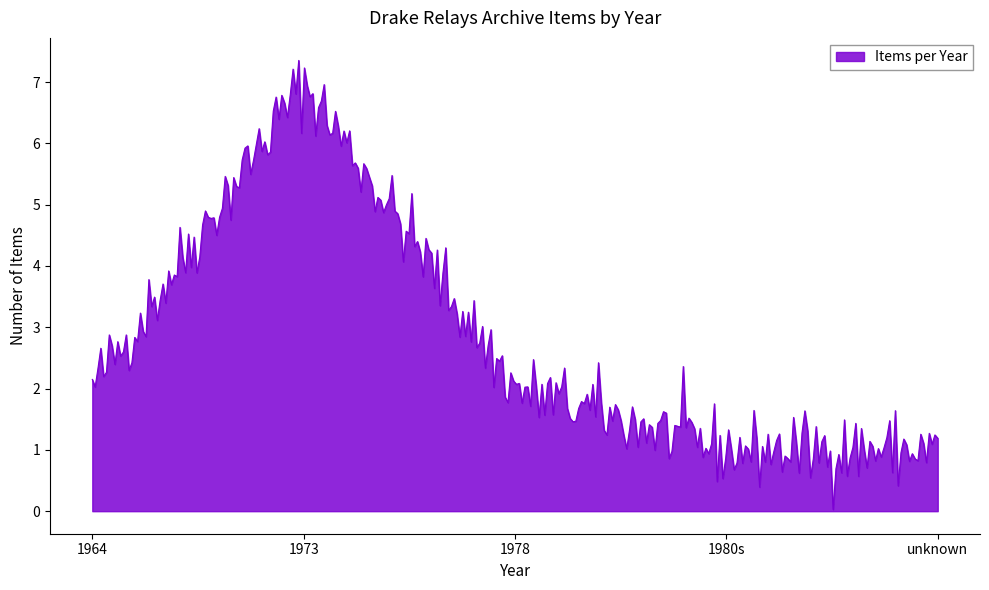

What is the maximum value shown in the chart?

7.4